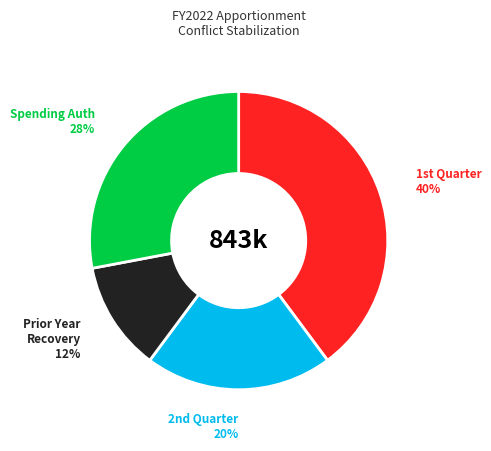

To the nearest percent, what is the difference between the largest and smallest slice percentages?

28%